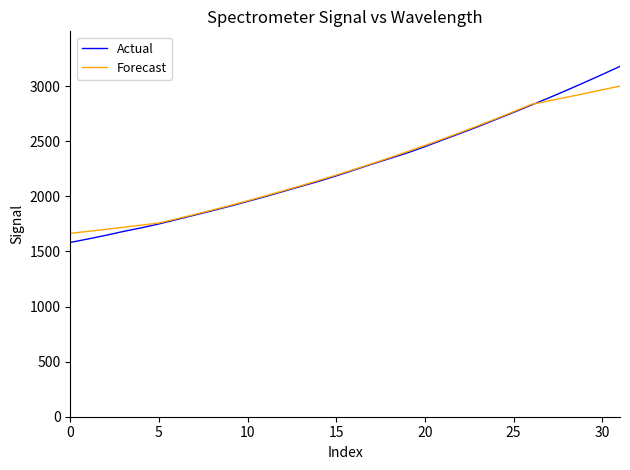

List the series in order of their peak value, lowest first.

Forecast, Actual